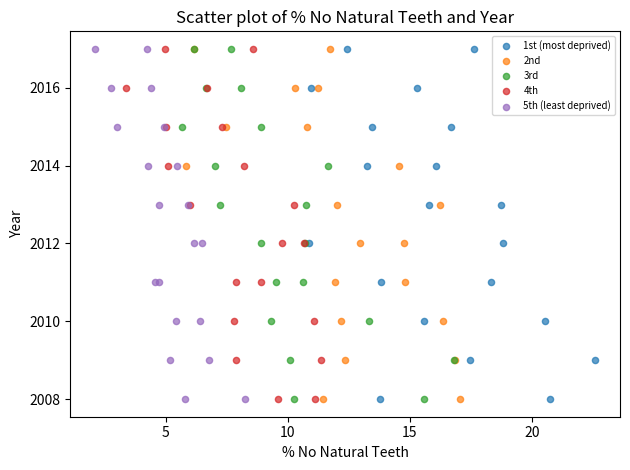

What are all the series names shown in the legend?

1st (most deprived), 2nd, 3rd, 4th, 5th (least deprived)